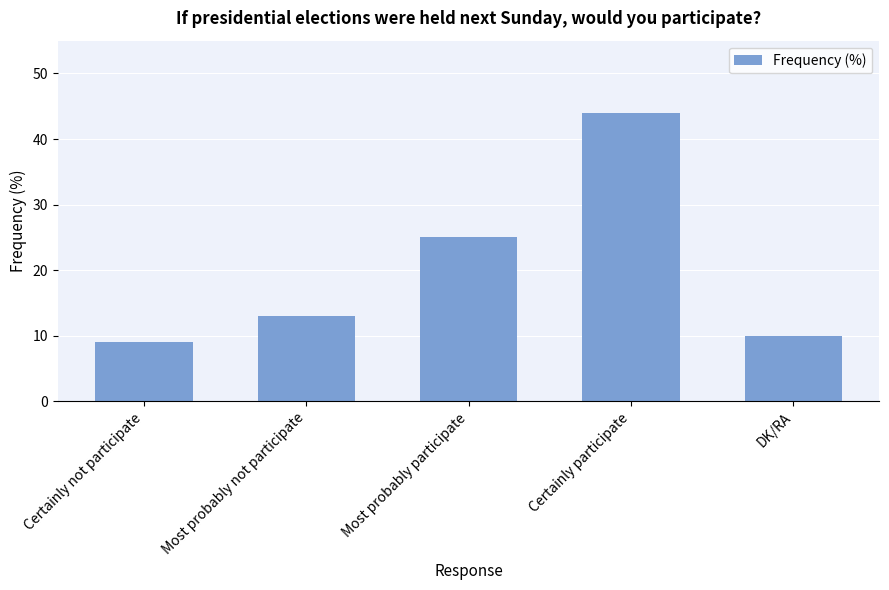

List the labels in order of value, largest first.

Certainly participate, Most probably participate, Most probably not participate, DK/RA, Certainly not participate